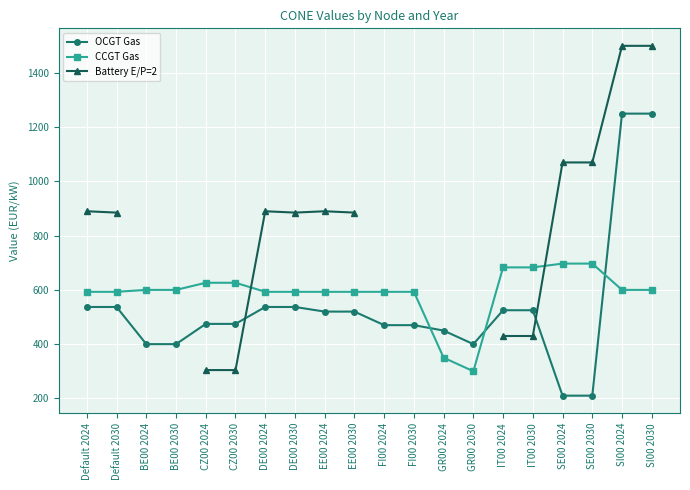

In CCGT Gas, how many points are lower than both neighbors (excluding endpoints)?

1